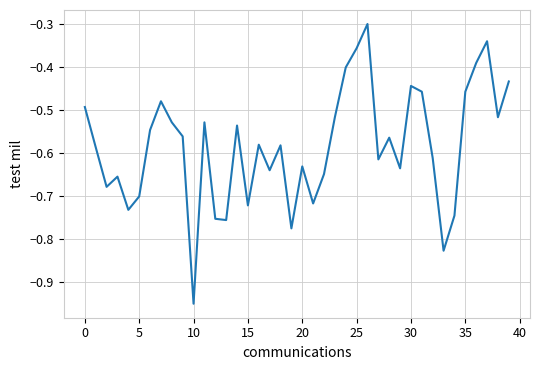

Which category has the lowest value across all series?

10